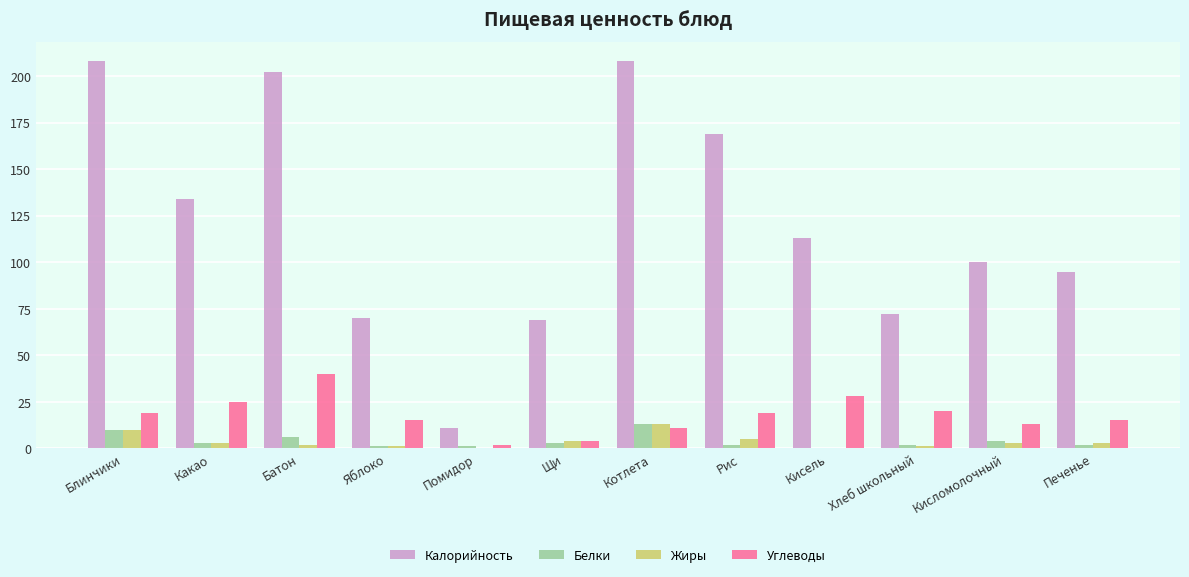

The Углеводы series shows 19 at Блинчики. True or false?

True